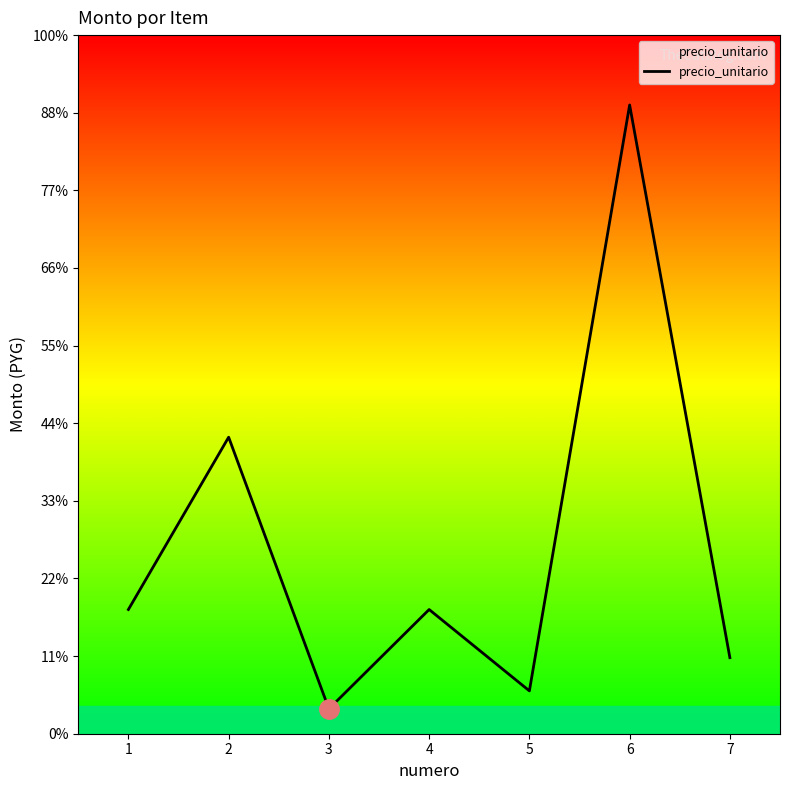

Does the chart have visible grid lines?

No